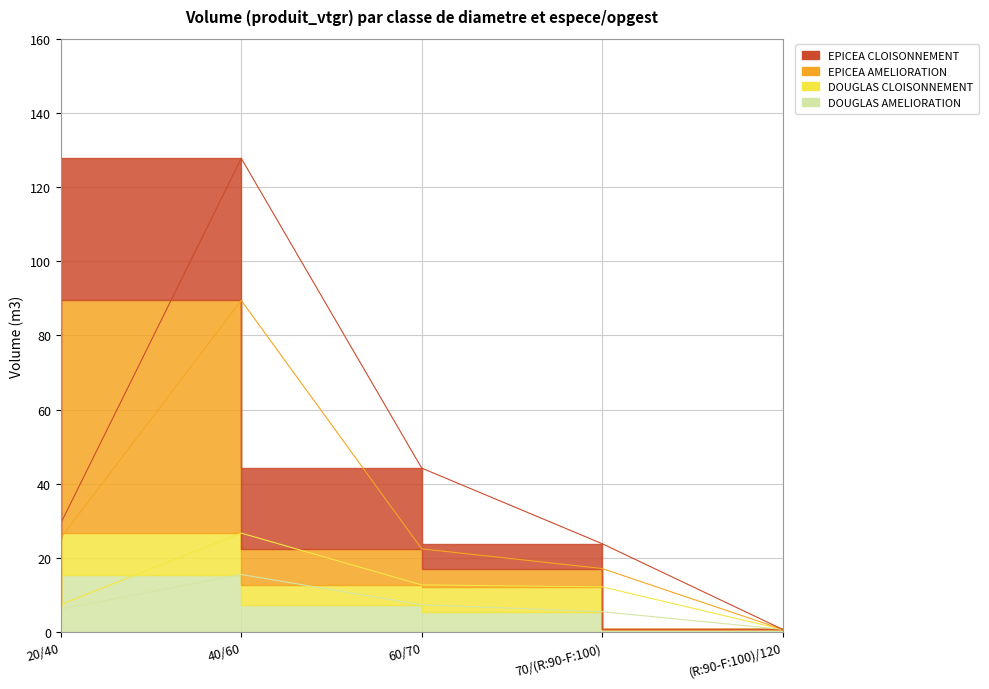

What is the total value across all series at 70/(R:90-F:100)?

22.6